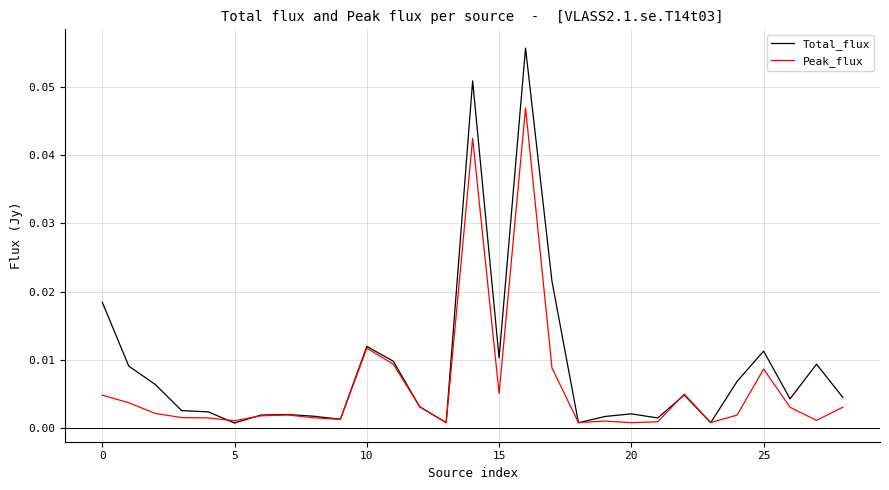

Rank the series by their maximum value, from highest to lowest.

Total_flux, Peak_flux